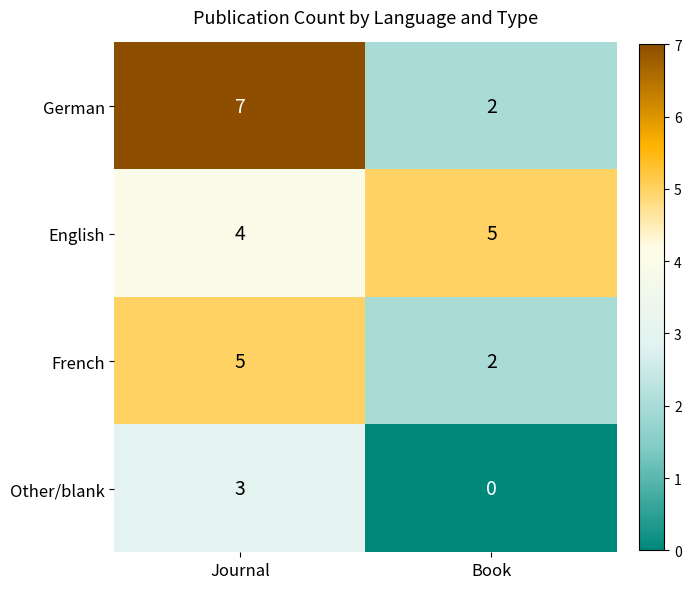

How many categories are shown in the chart?

2